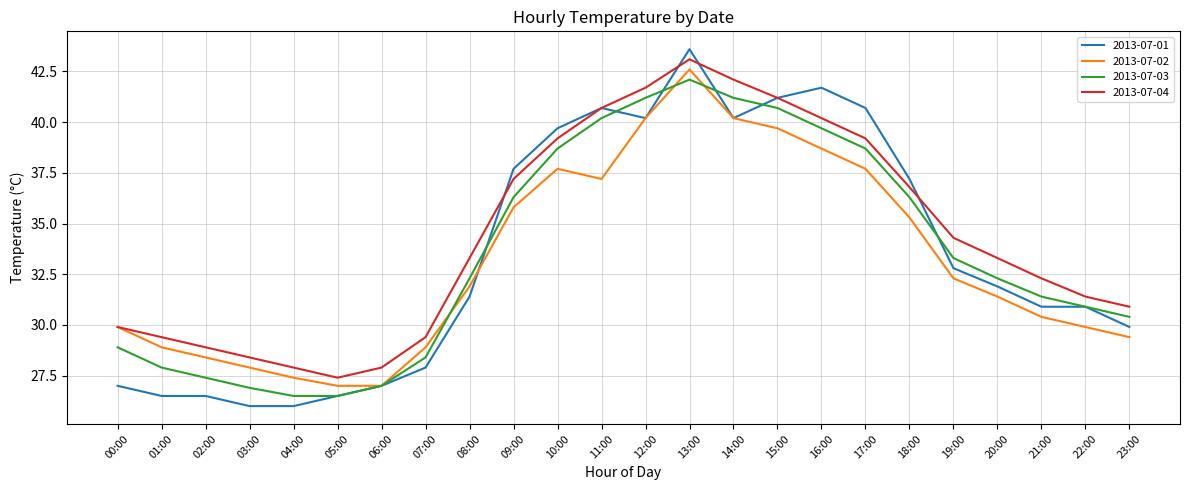

Where is 2013-07-03 nearest to the value 34?

19:00